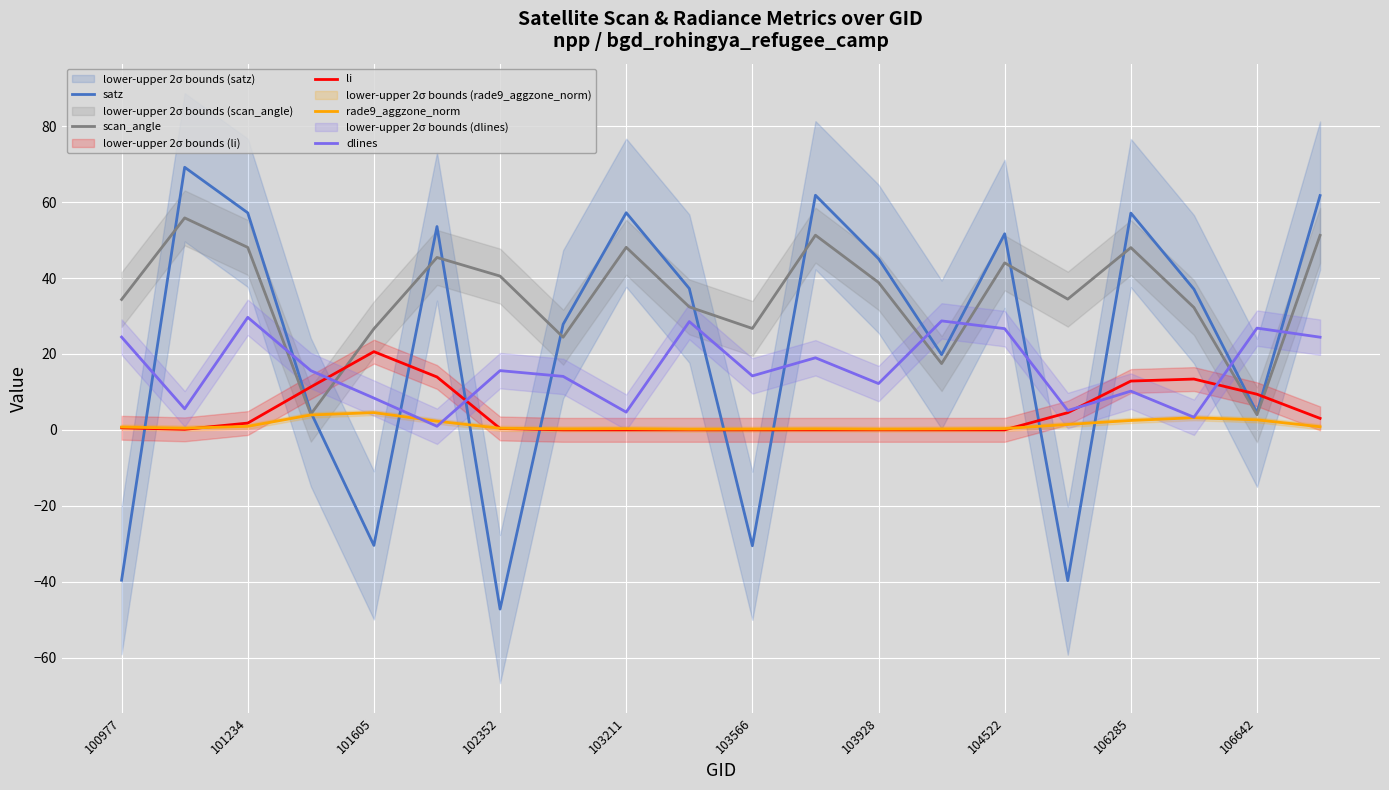

What is the lowest value of the scan_angle series?

4.0